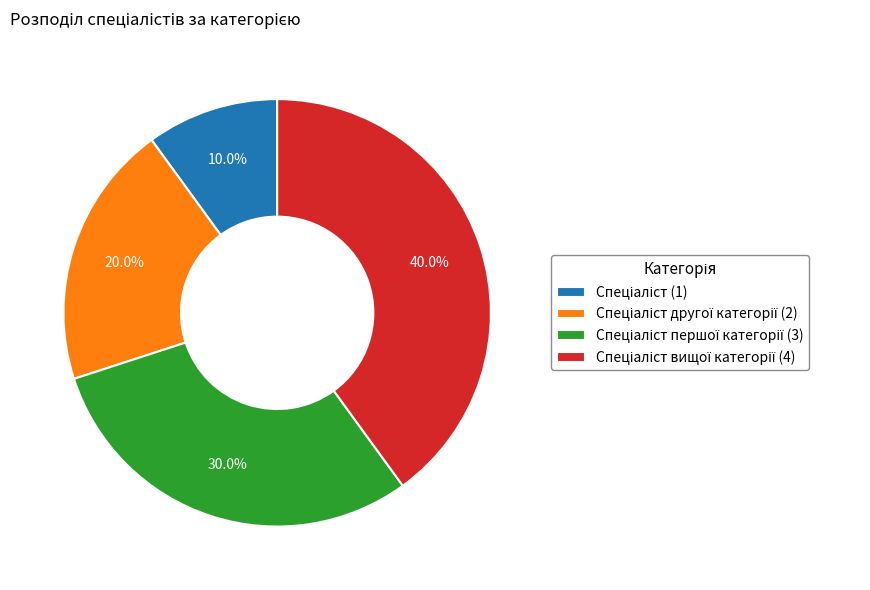

Is there a majority slice in this chart?

No